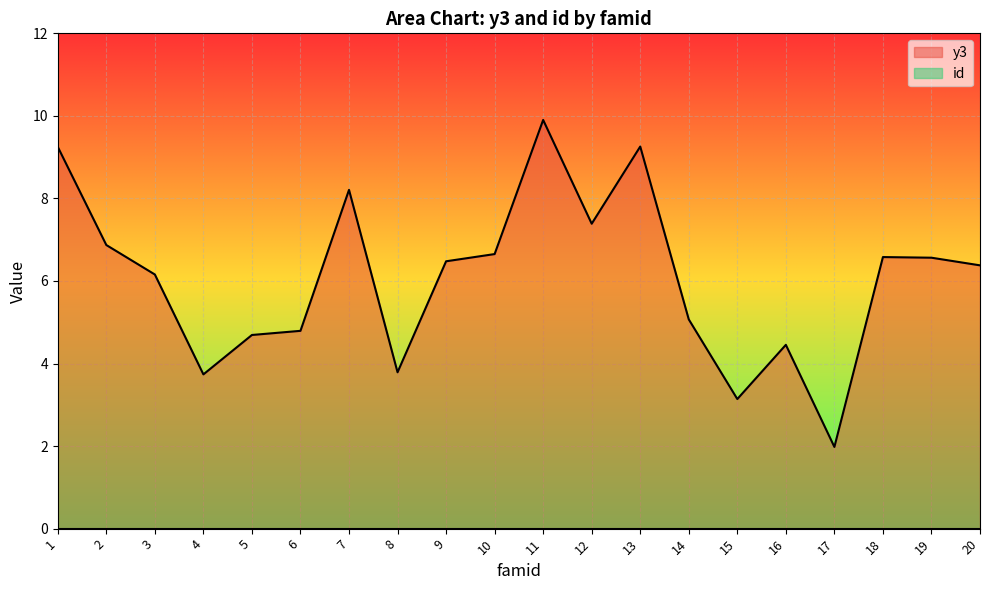

What is the value of the 9th point from the left?

6.5